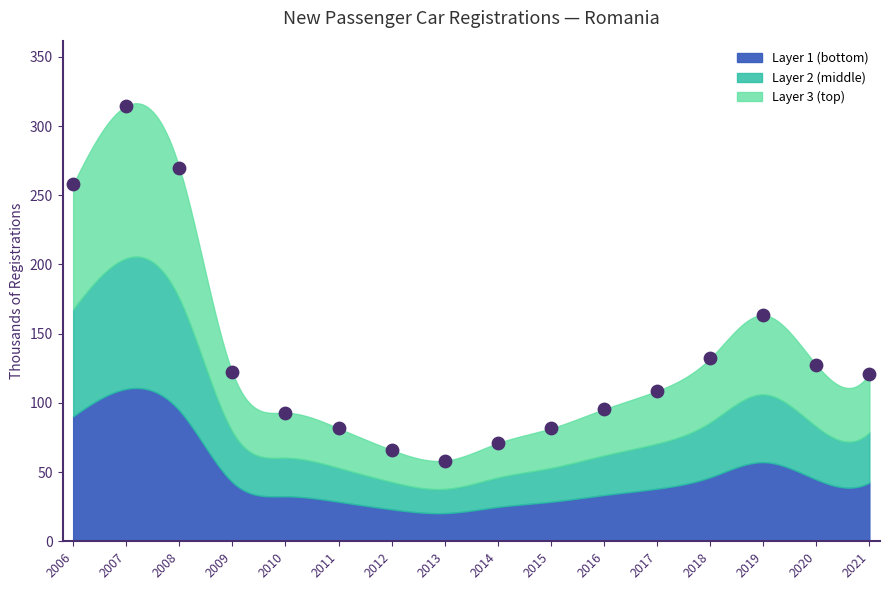

What Y value in the scatter plot is closest to 186?

163.3